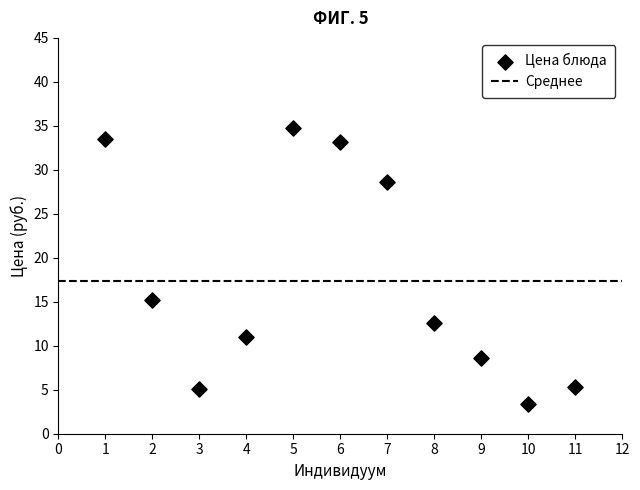

What Y value in the scatter plot is closest to 19?

15.2